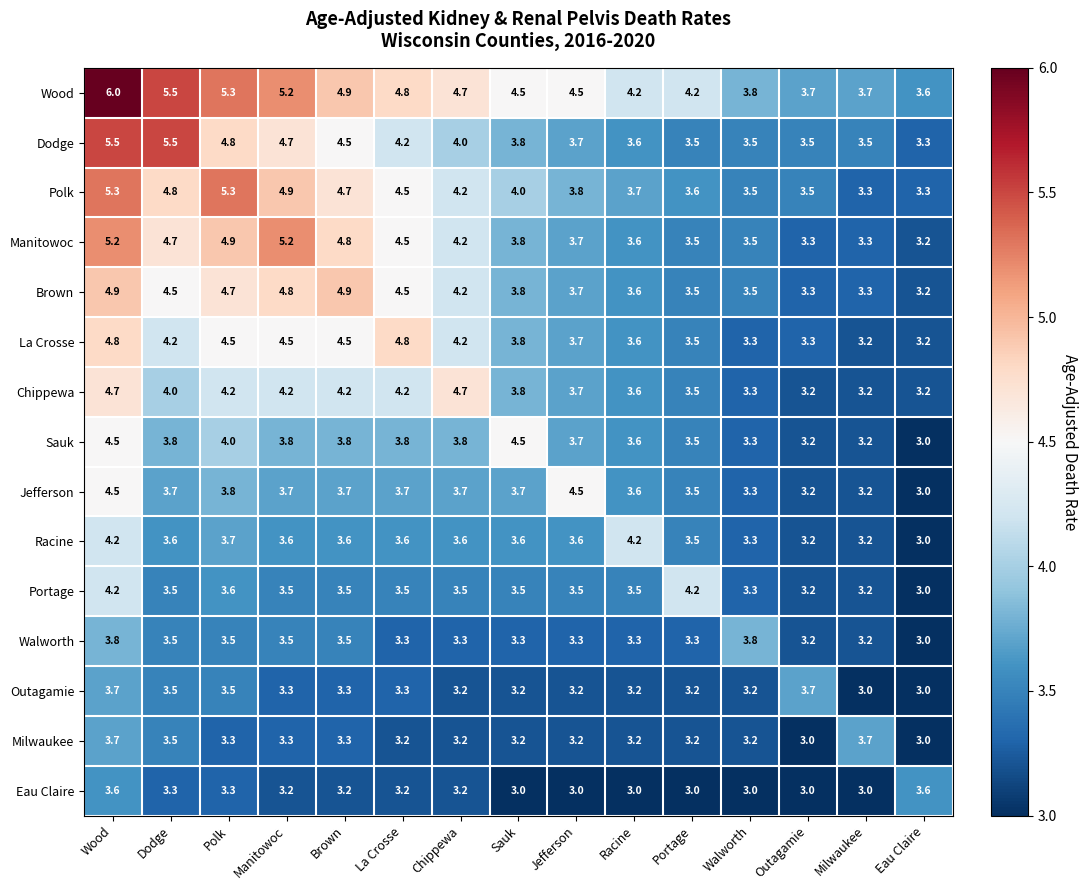

The value of Portage at Eau Claire is 2.0. True or false?

False